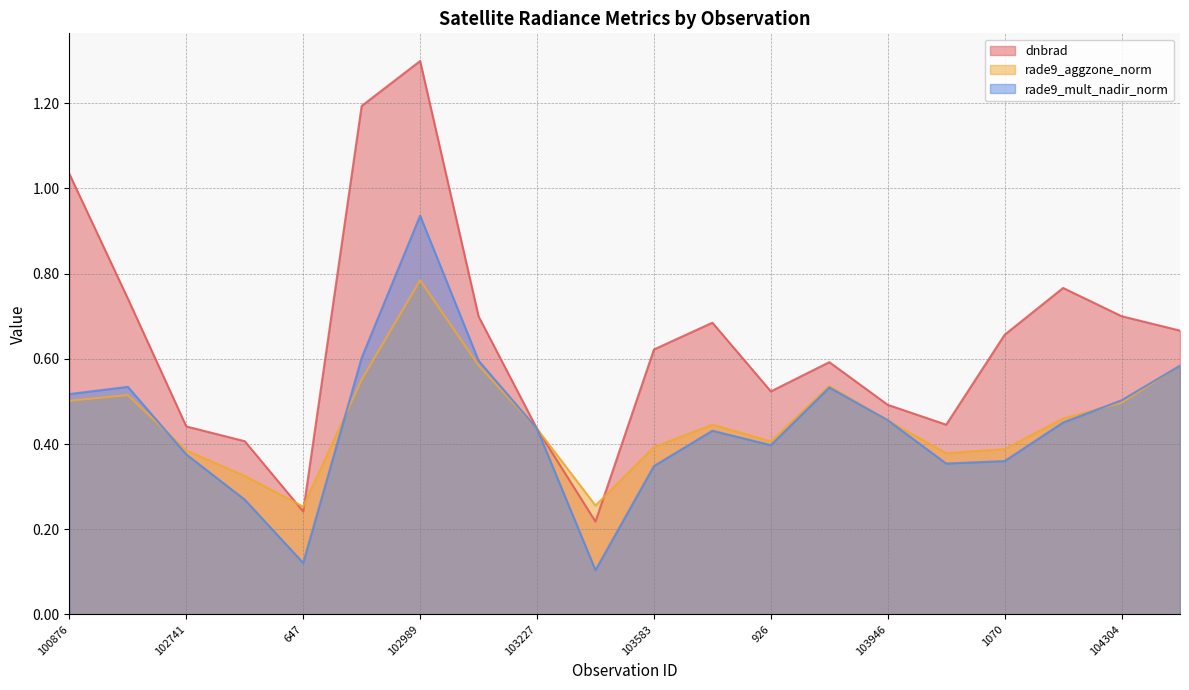

At which category is the sum across all series the highest?

102989